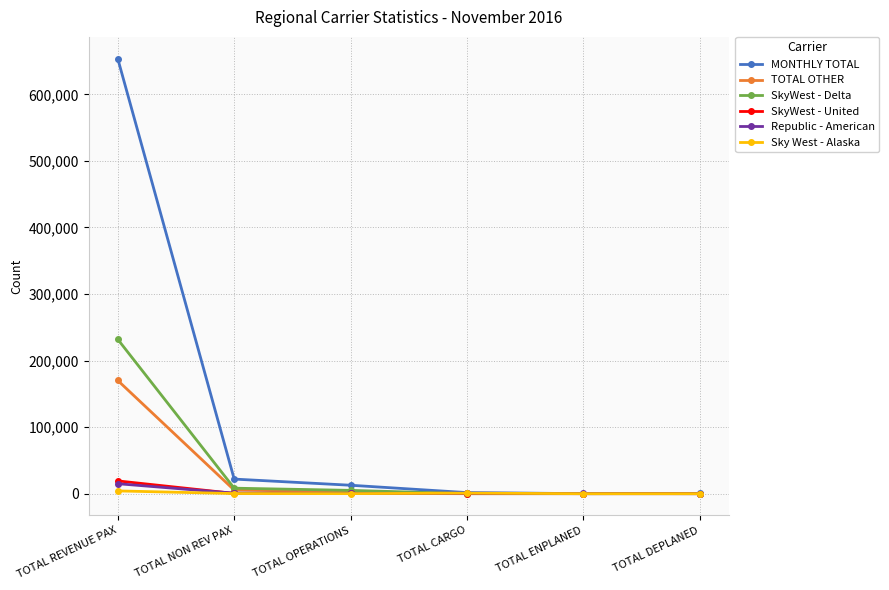

True or false: MONTHLY TOTAL has more than 2 interior local peaks.

False